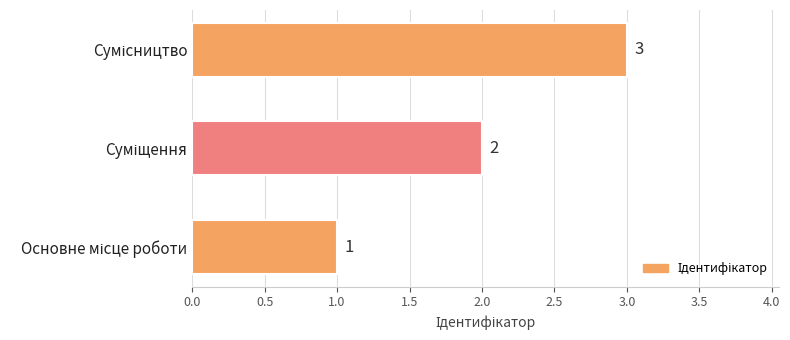

Count the number of data series in this chart.

1